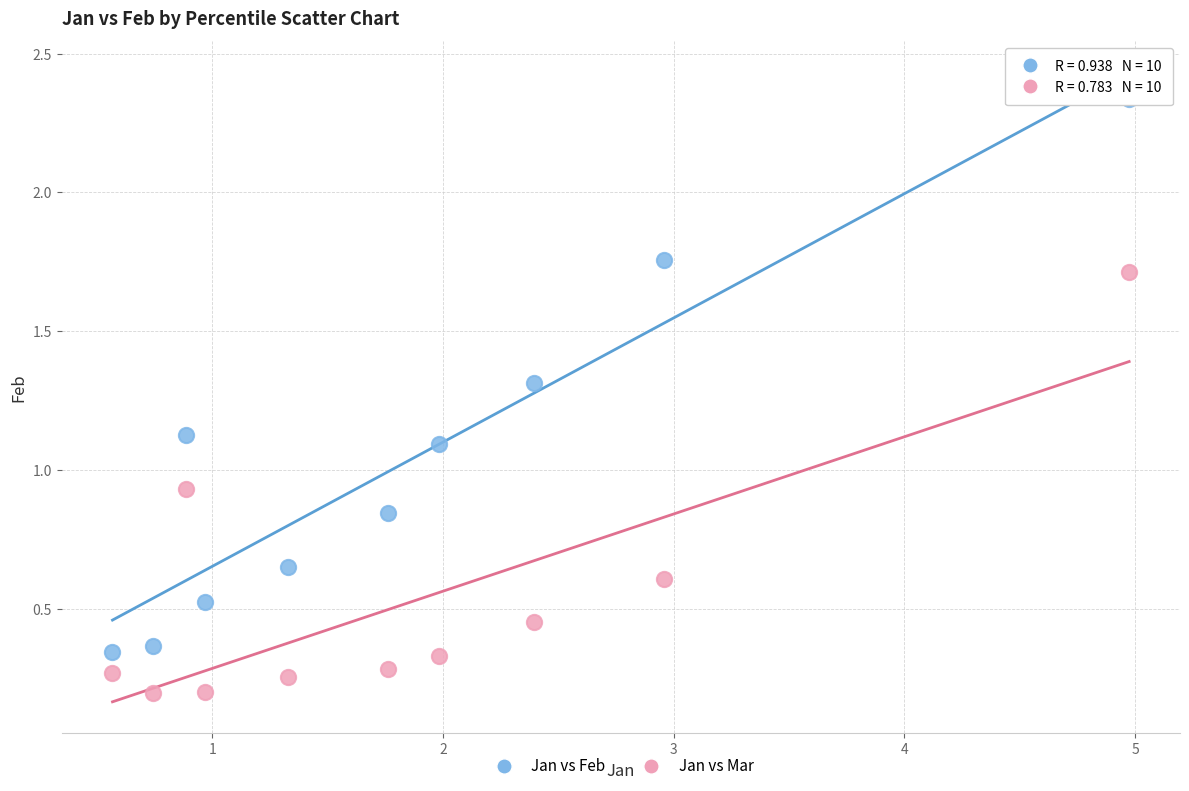

Which series contains the lowest Y value?

Jan vs Mar